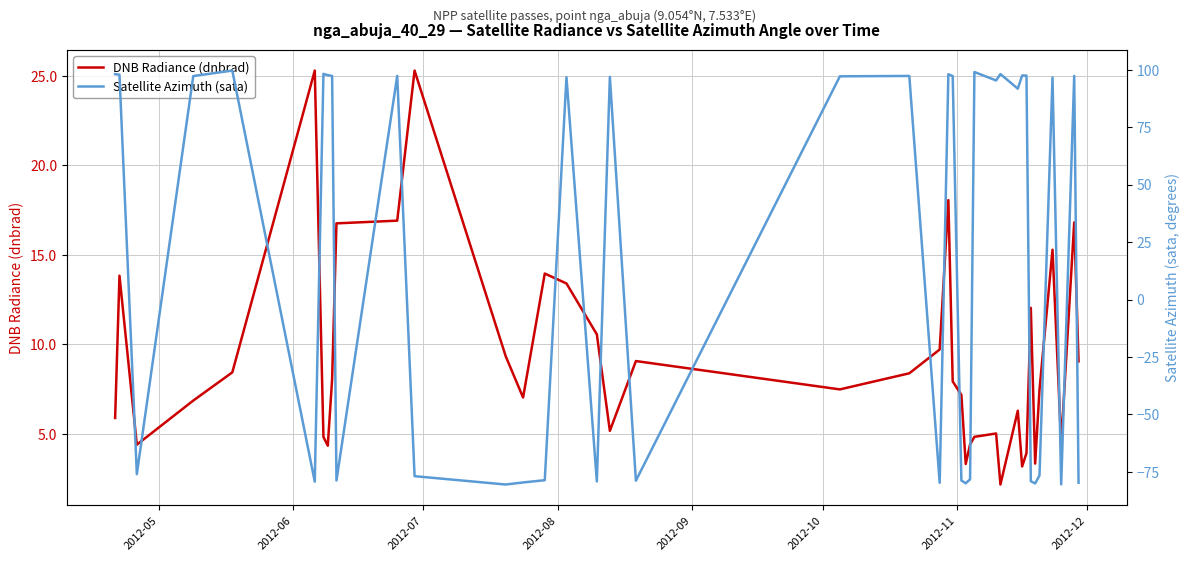

What is the minimum value for DNB Radiance (dnbrad)?

2.2